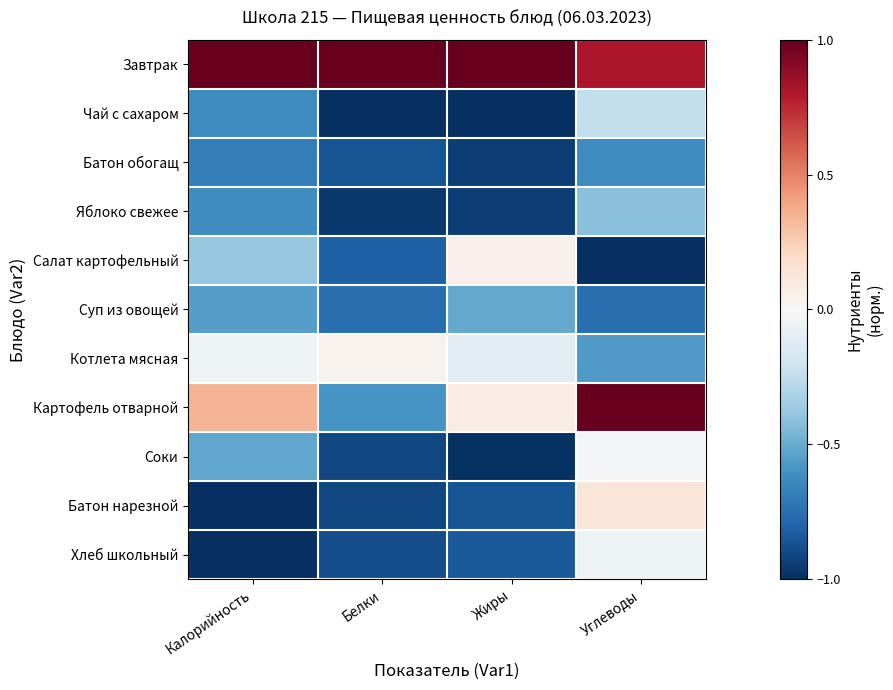

Which series has the largest total across all categories?

Завтрак